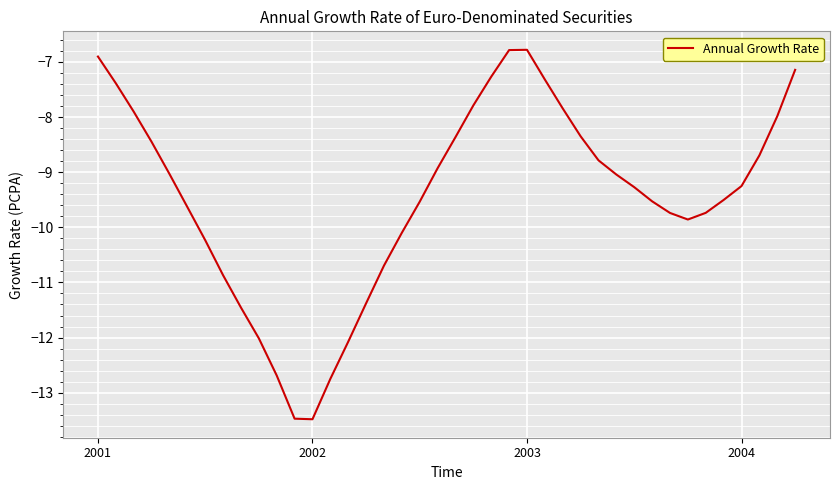

What is the sum of all values?

-378.0